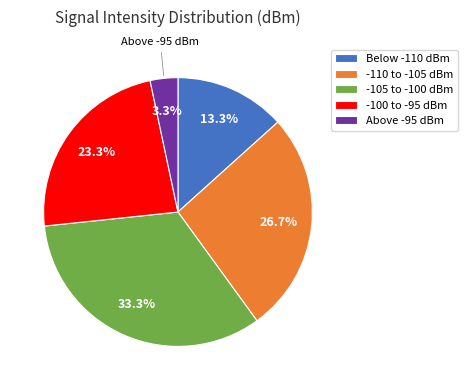

Does Above -95 dBm account for over 50% of the chart?

No